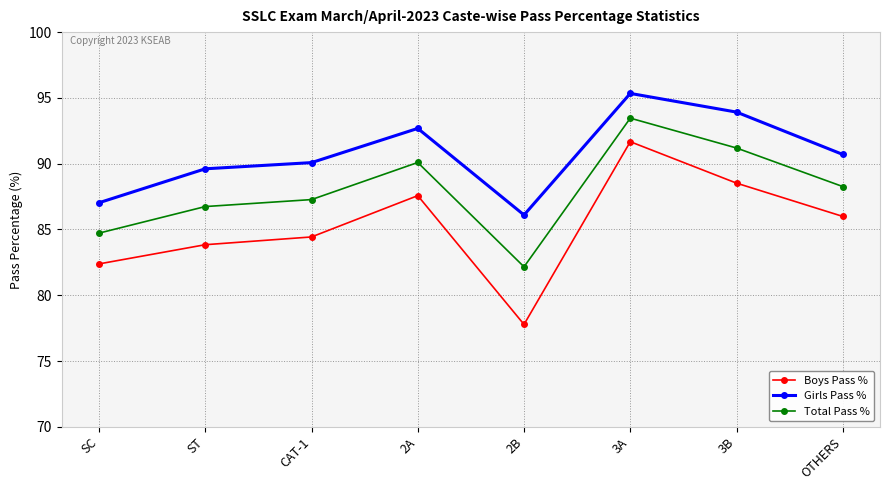

Is it true that Boys Pass % equals 77.8 at 2B?

True